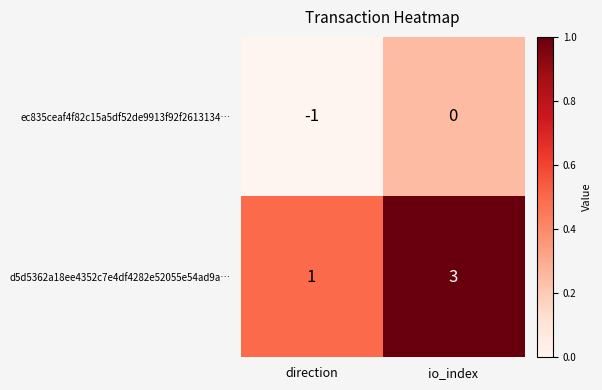

How many distinct data groups are displayed?

2